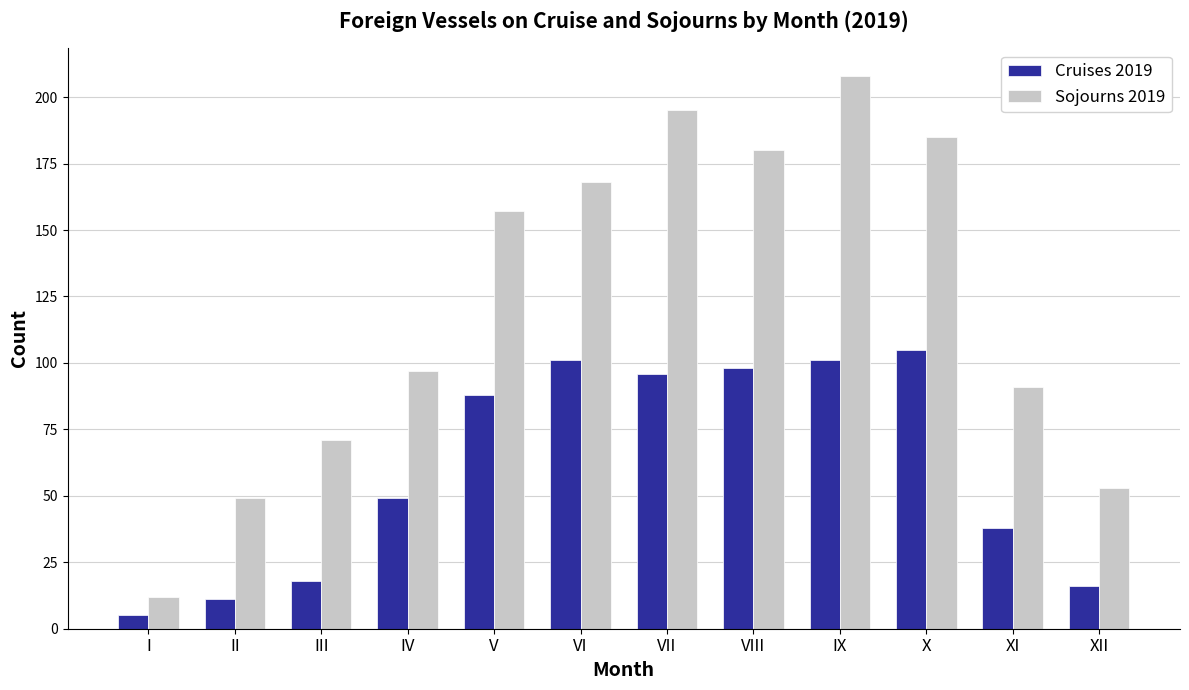

True or false: Sojourns 2019 has a value of 20 at XI.

False